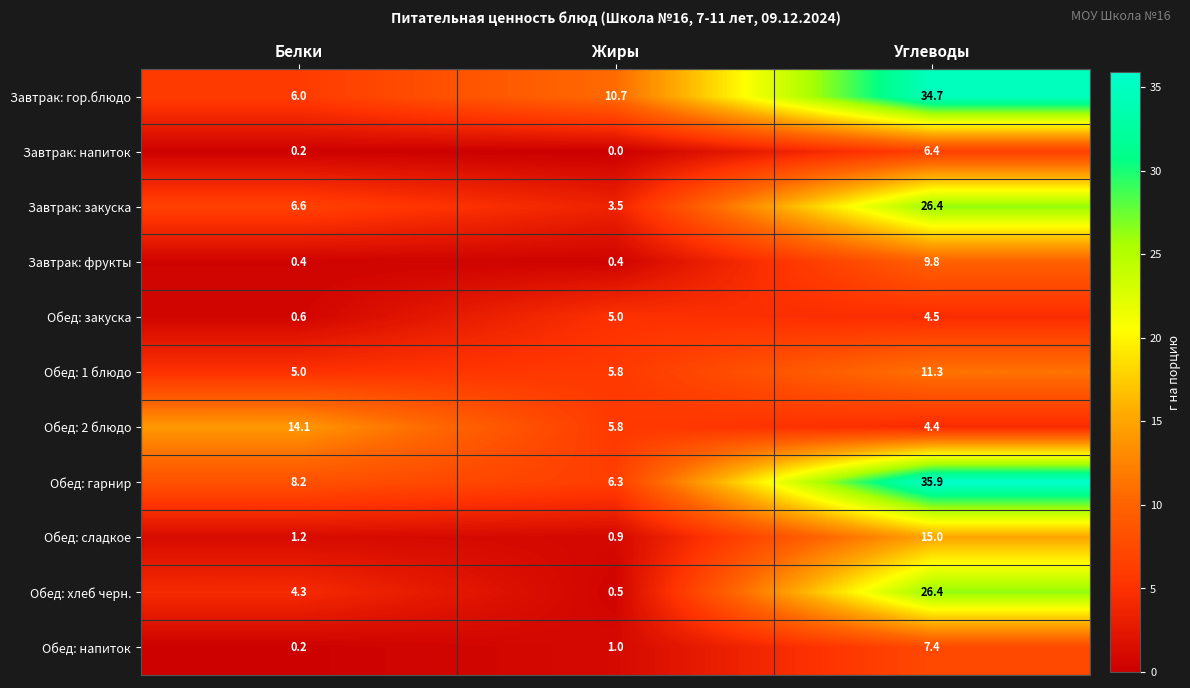

At which label does Обед: 1 блюдо reach its peak?

Углеводы